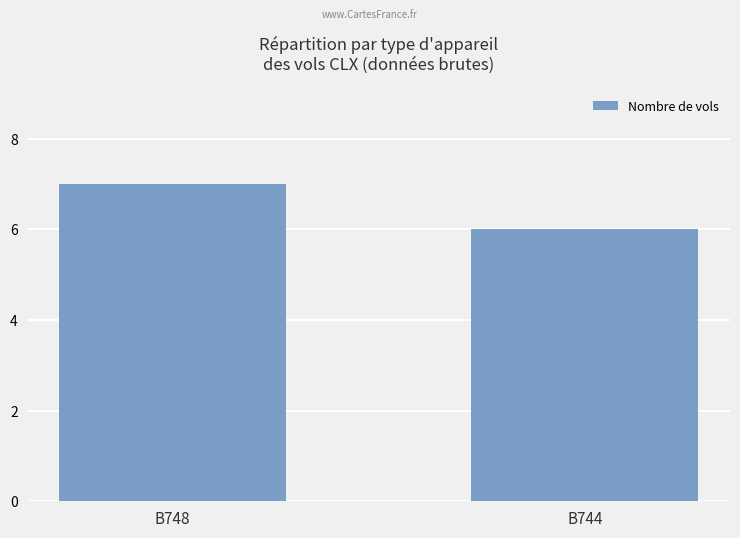

How many data points are less than 7?

1